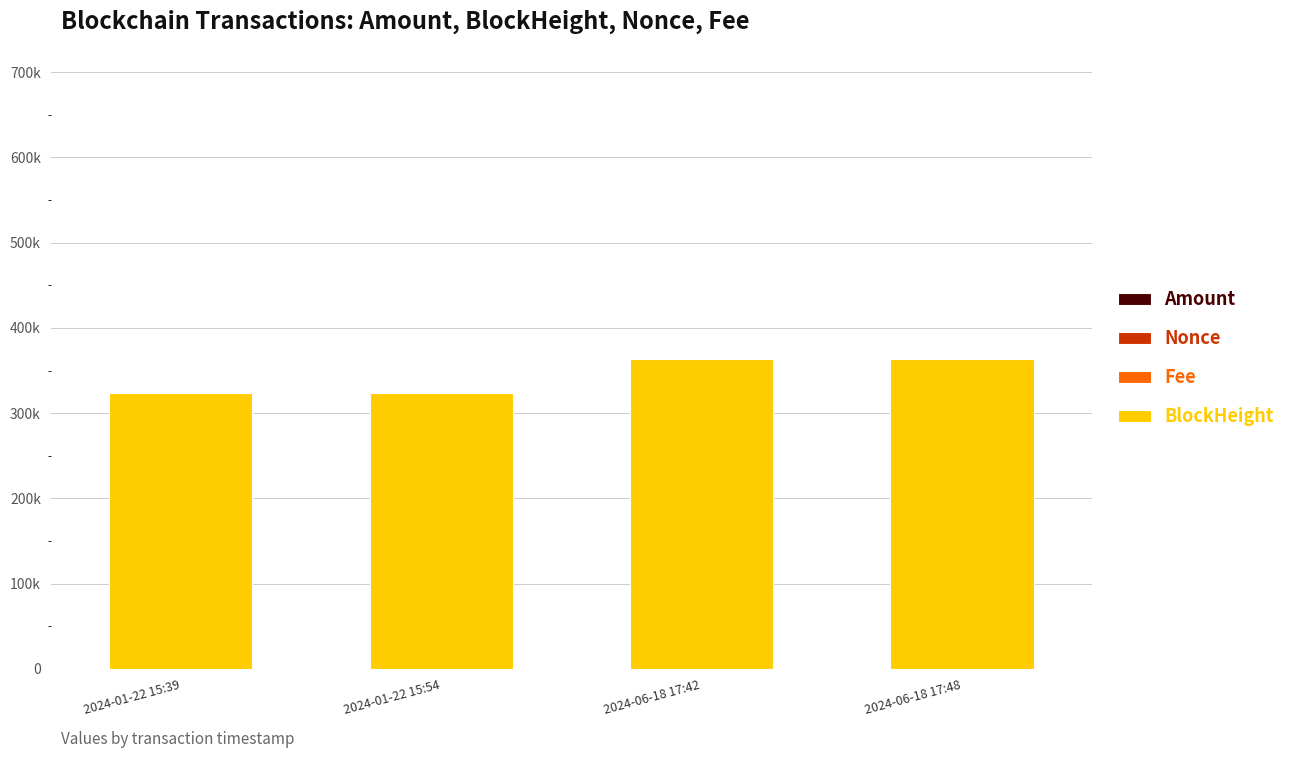

Which series has the largest total across all categories?

BlockHeight